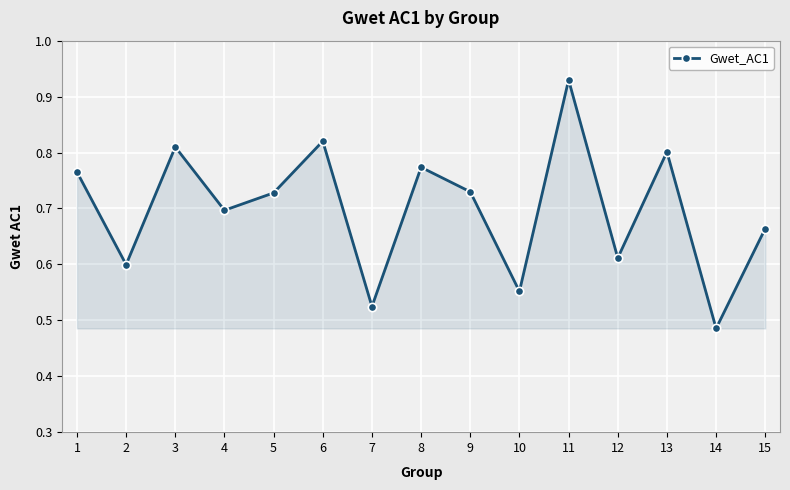

Where is the first local maximum?

3